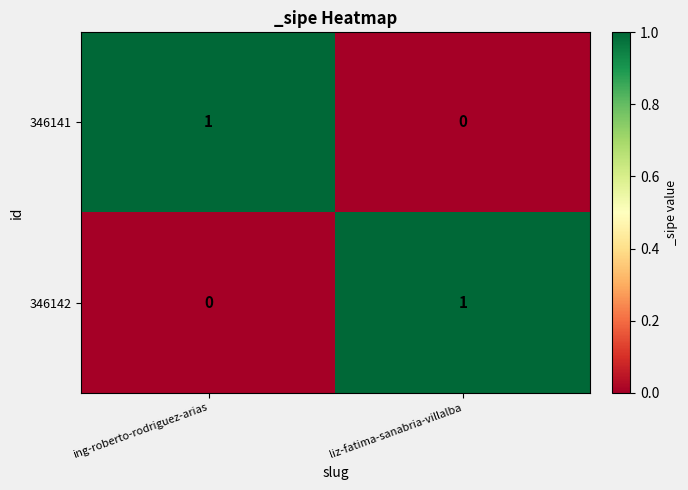

Which category has the lowest value in the 346141 series?

liz-fatima-sanabria-villalba